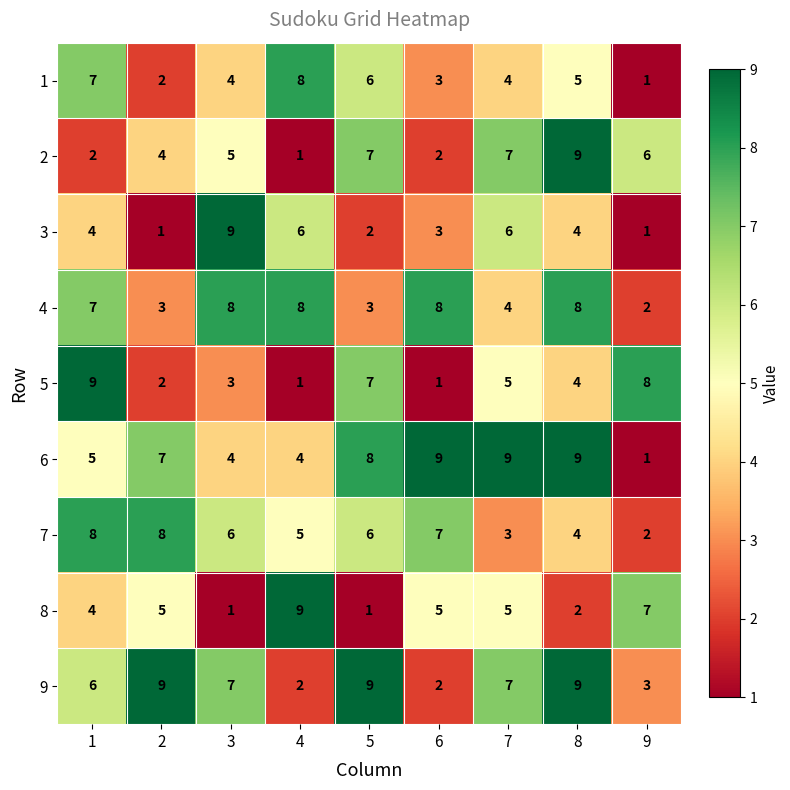

What is the greatest value displayed?

9